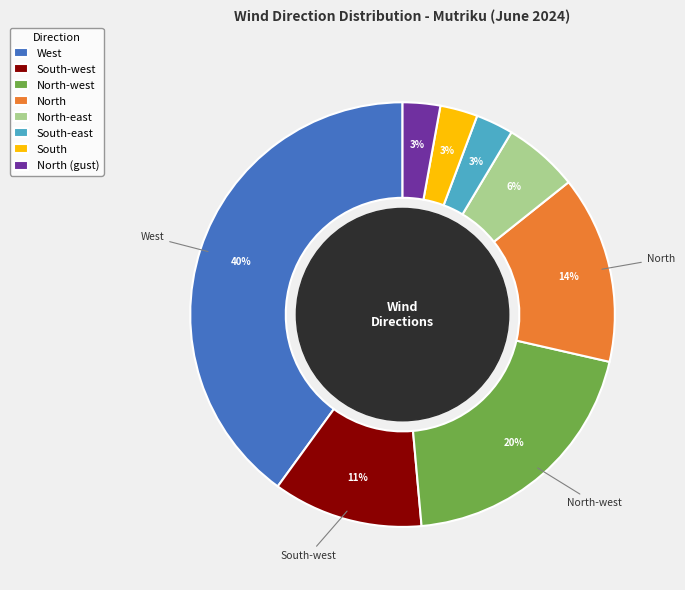

Count the number of slices in the pie.

8